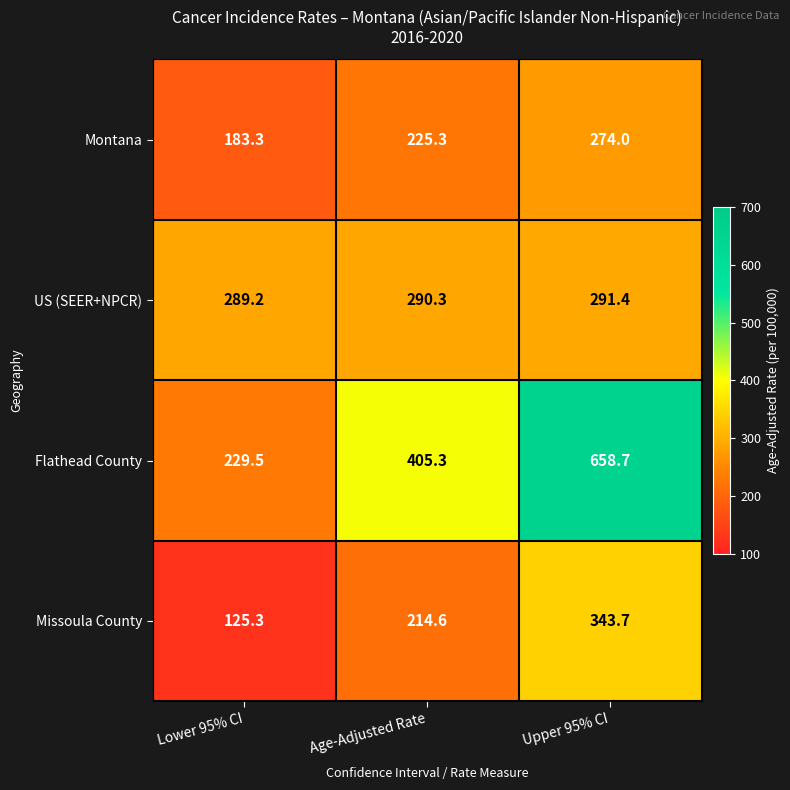

What value does the Missoula County series have at Lower 95% CI?

125.3